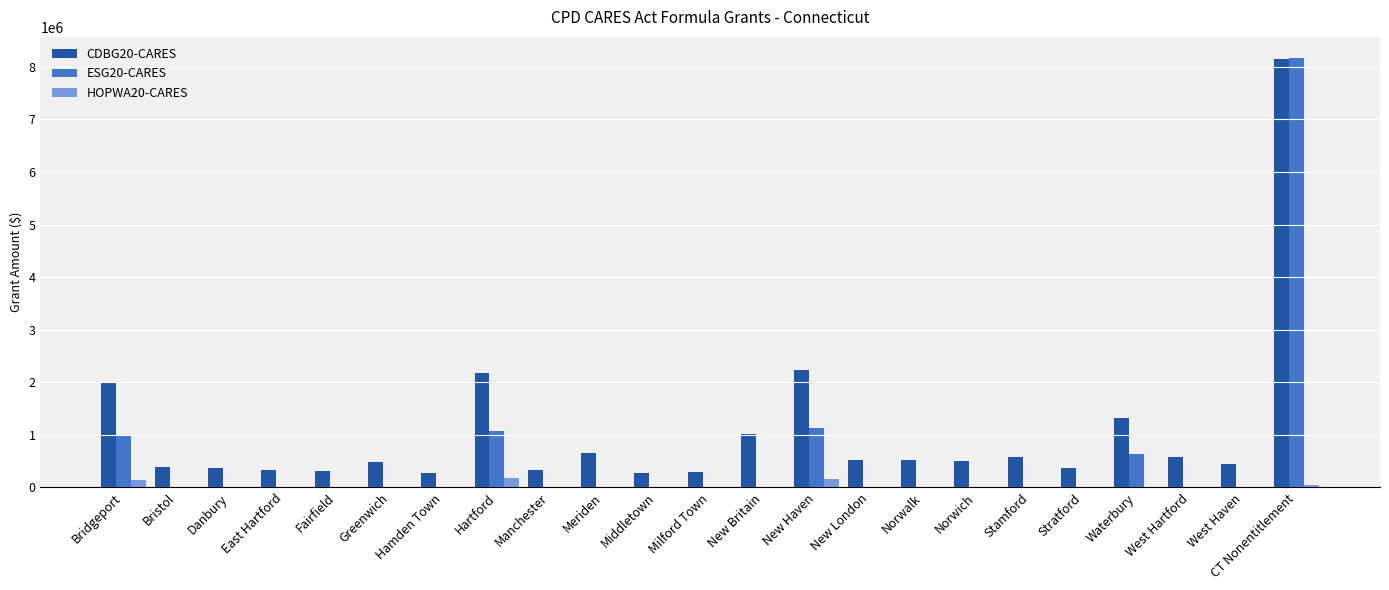

Between Milford Town and Waterbury, which series saw the biggest shift?

CDBG20-CARES